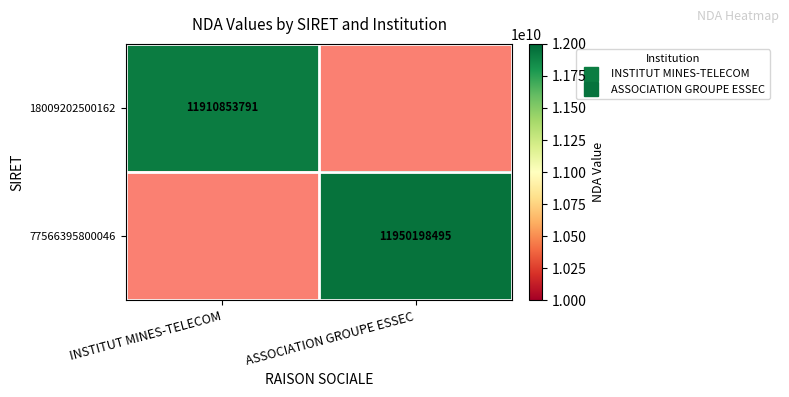

How many values in 77566395800046 are above zero?

1